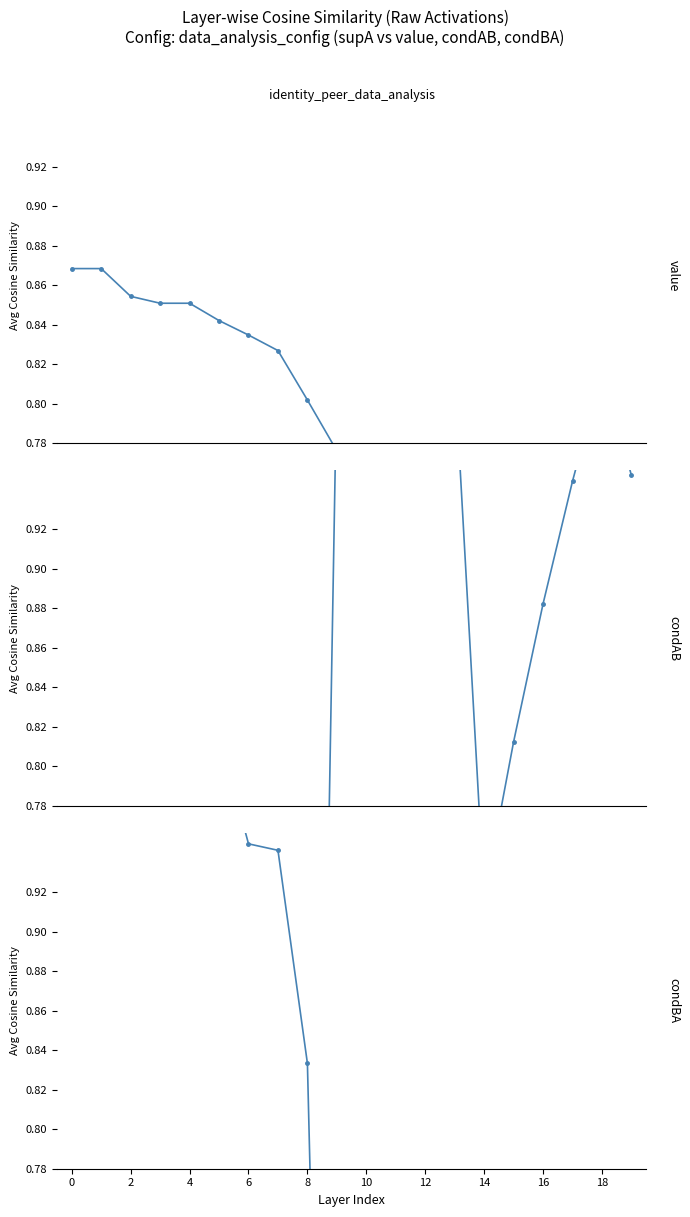

Reading left to right, extract all data points from this chart.

value: 0.9	0.9	0.9	0.9	0.9	0.8	0.8	0.8	0.8	0.8	0.8	0.7	0.7	0.7	0.7	0.7	0.7	0.7	0.7	0.7
condAB: 0.1	0.1	0.1	0.1	0.1	0.2	0.1	0.2	0.1	1.0	1.0	1.0	1.0	1.0	0.7	0.8	0.9	0.9	1.0	0.9
condBA: 1.0	1.0	1.0	1.0	1.0	1.0	0.9	0.9	0.8	0.2	0.2	0.3	0.3	0.3	0.2	0.2	0.2	0.3	0.3	0.3